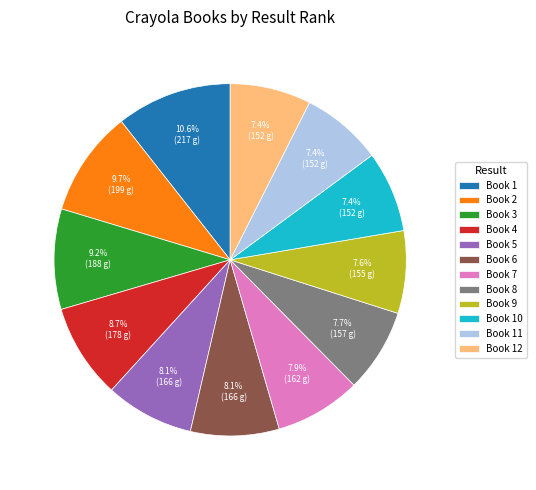

What is the total percentage of Book 2 and Book 9?

17.3%